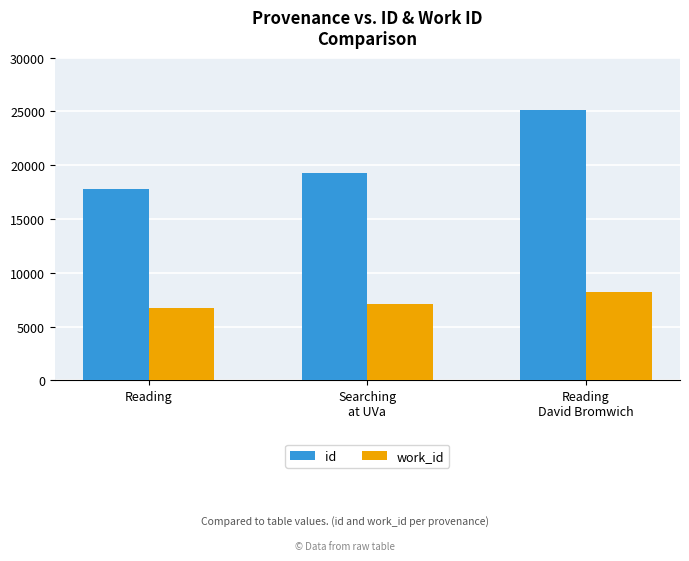

Count the number of categories in the chart.

3